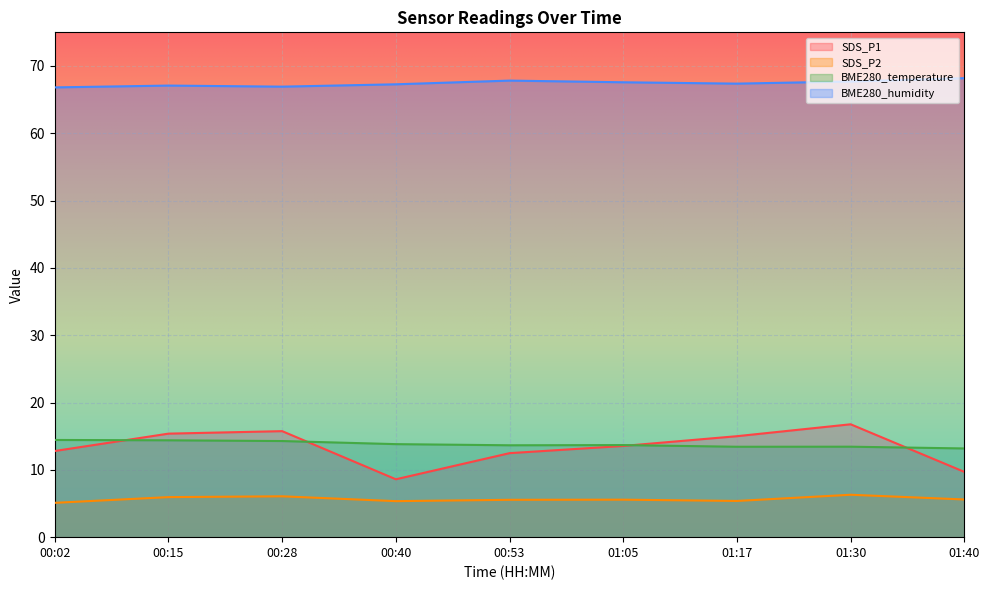

True or false: SDS_P2 and BME280_humidity intersect in this chart.

False